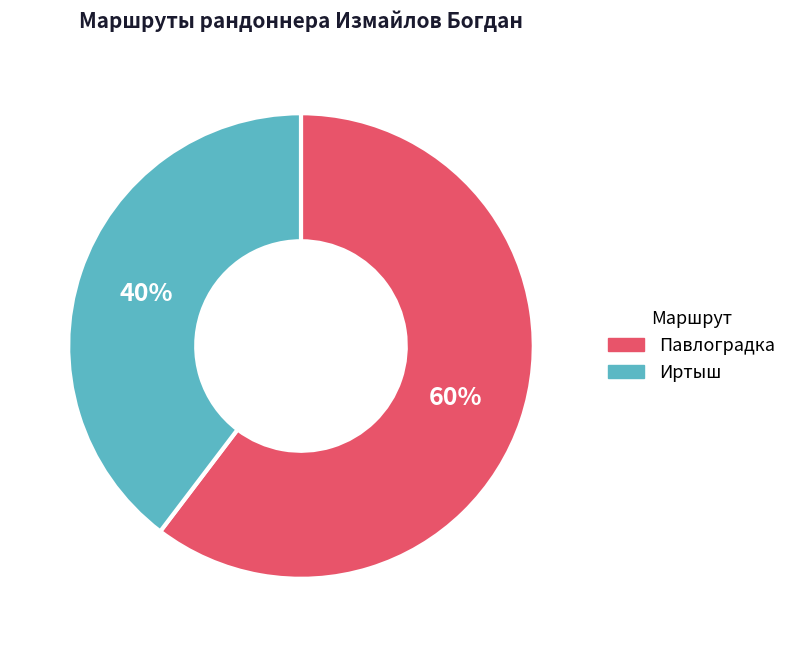

Combined, do Иртыш and Павлоградка account for over 50%?

Yes